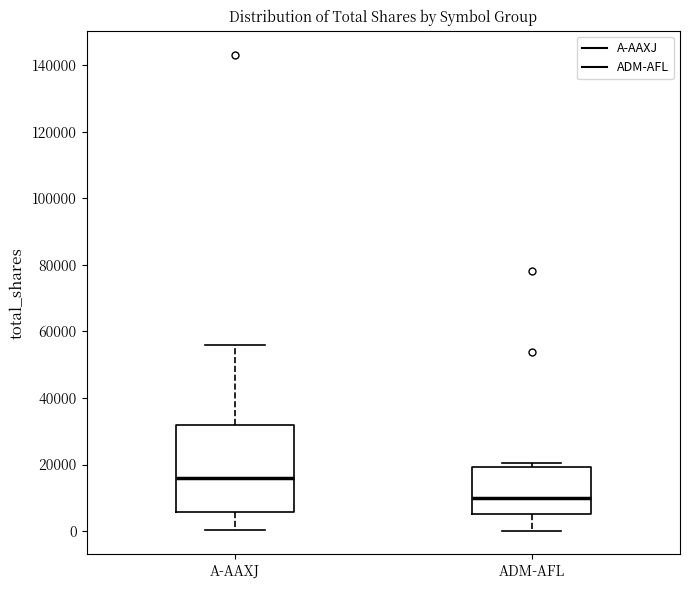

Where does the median line of the box for A-AAXJ sit on the y-axis? The values are not printed on the chart, so give them approximately, as read against the axis.

16000